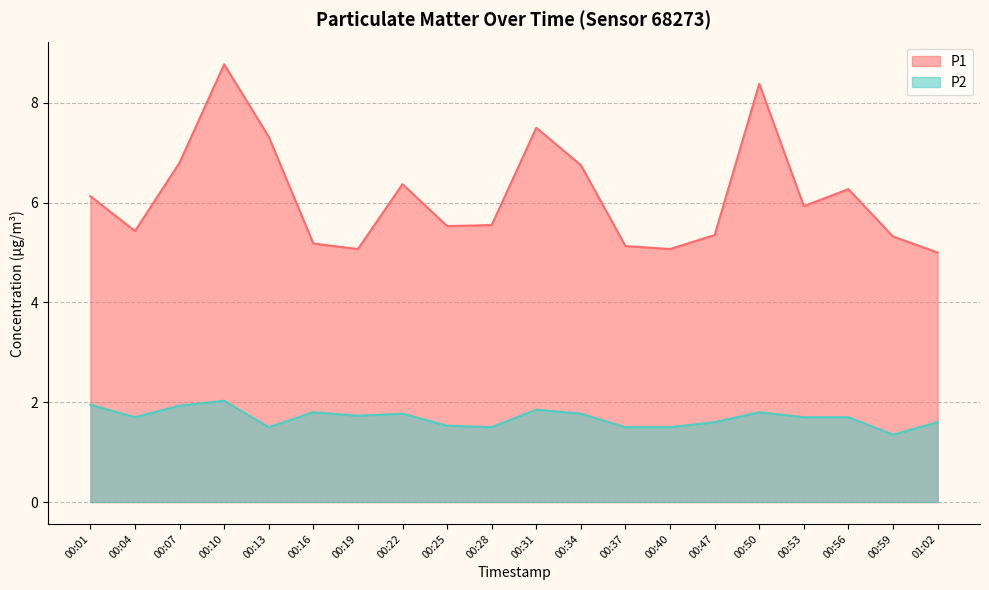

What is the difference between the maximum and minimum values in the P2 series?

0.7